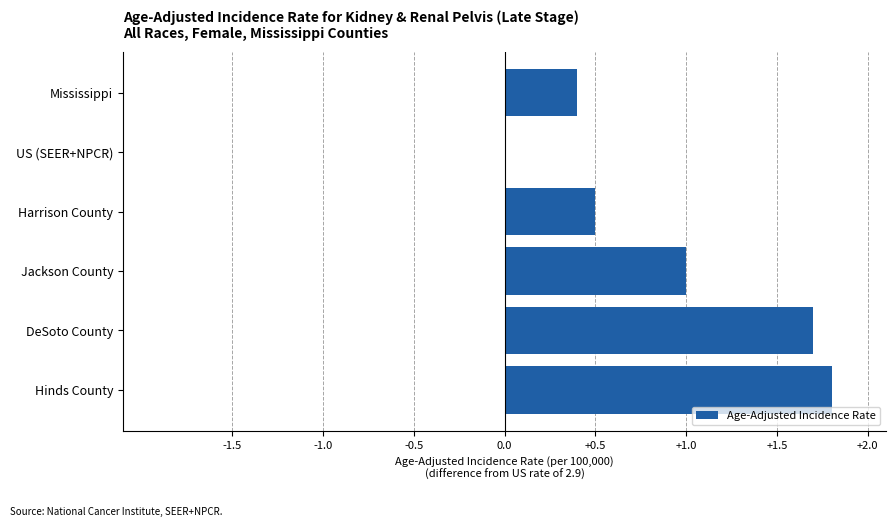

What is the change in value from Mississippi to Harrison County?

+0.1